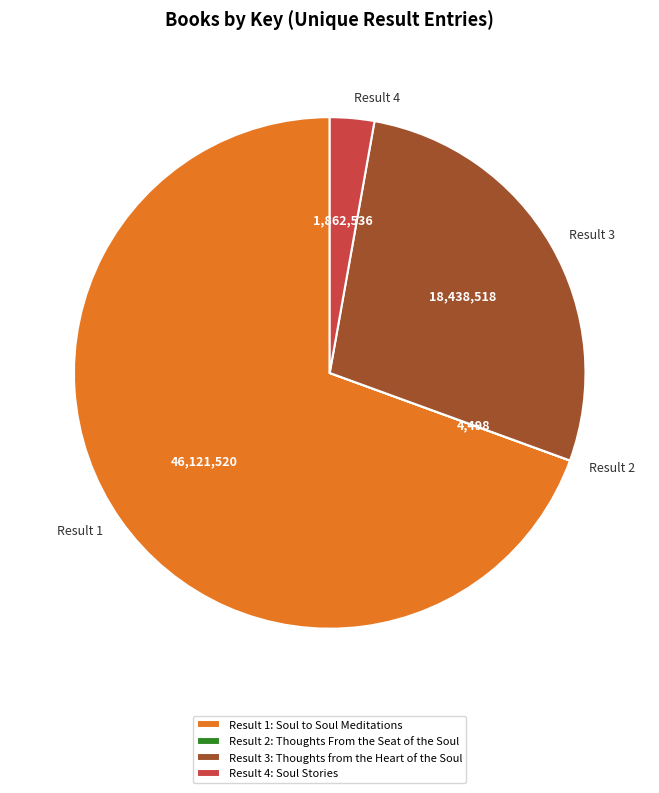

What is the ratio of the value at Result 3 to the value at Result 4?

9.9